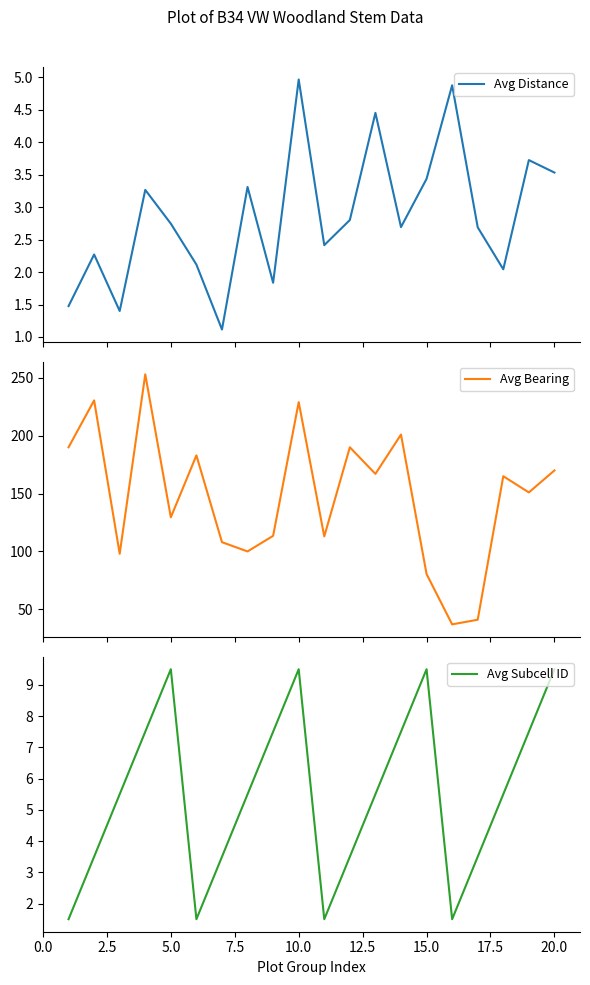

True or false: Avg Distance and Avg Bearing cross at least once.

False